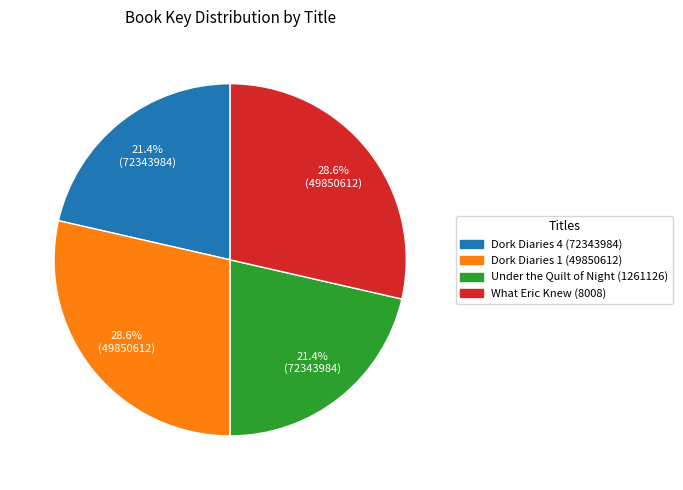

To the nearest percent, what percentage of the pie is Dork Diaries 1 (49850612)?

29%